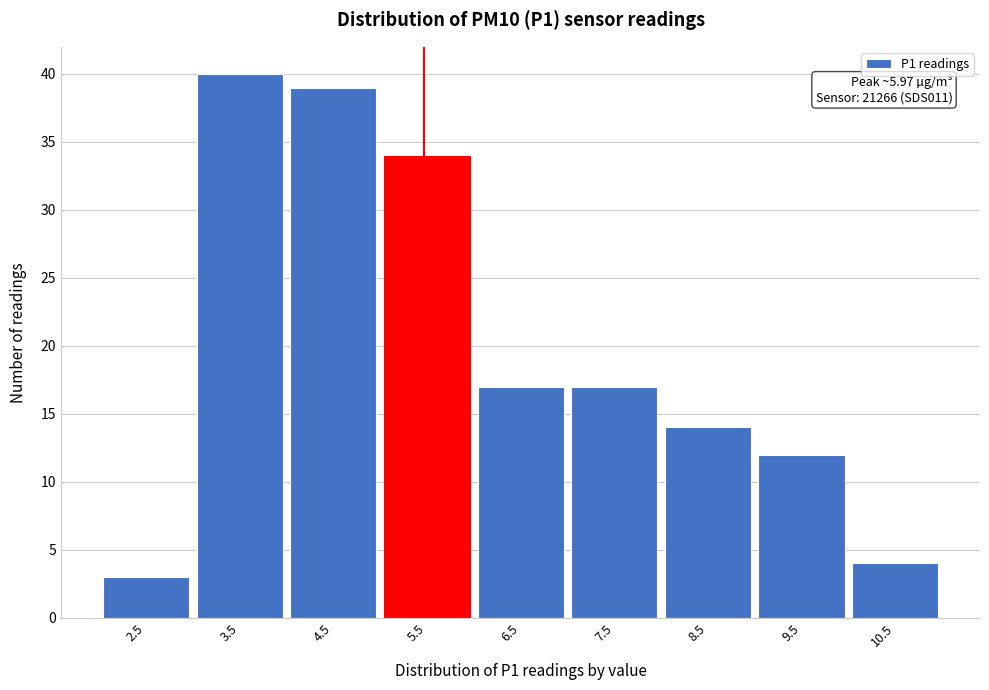

Reading left to right, transcribe all the data shown in this chart.

2.5=3	3.5=40	4.5=39	5.5=34	6.5=17	7.5=17	8.5=14	9.5=12	10.5=4